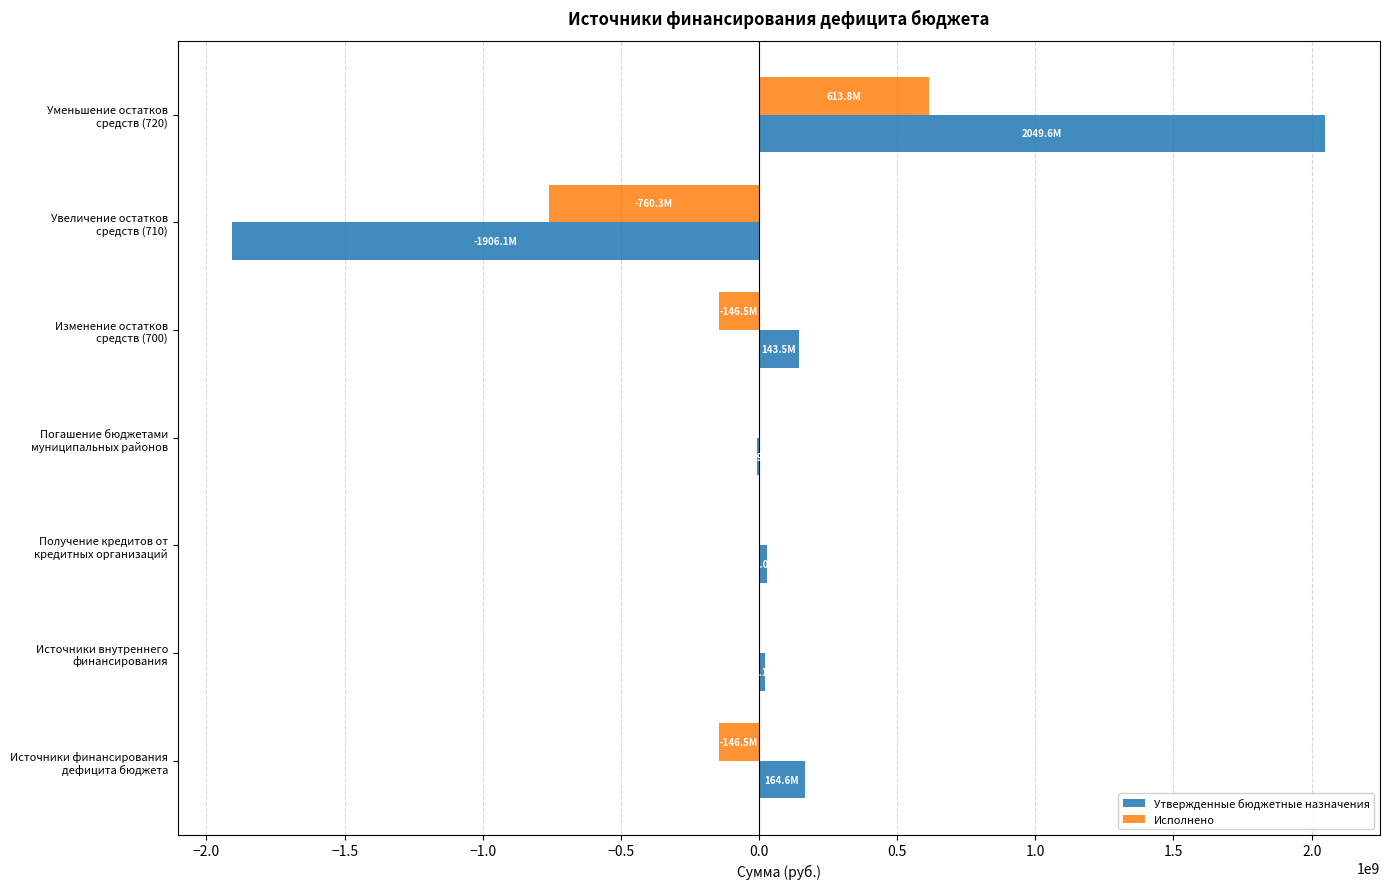

What is the maximum value for Исполнено?

613817039.4